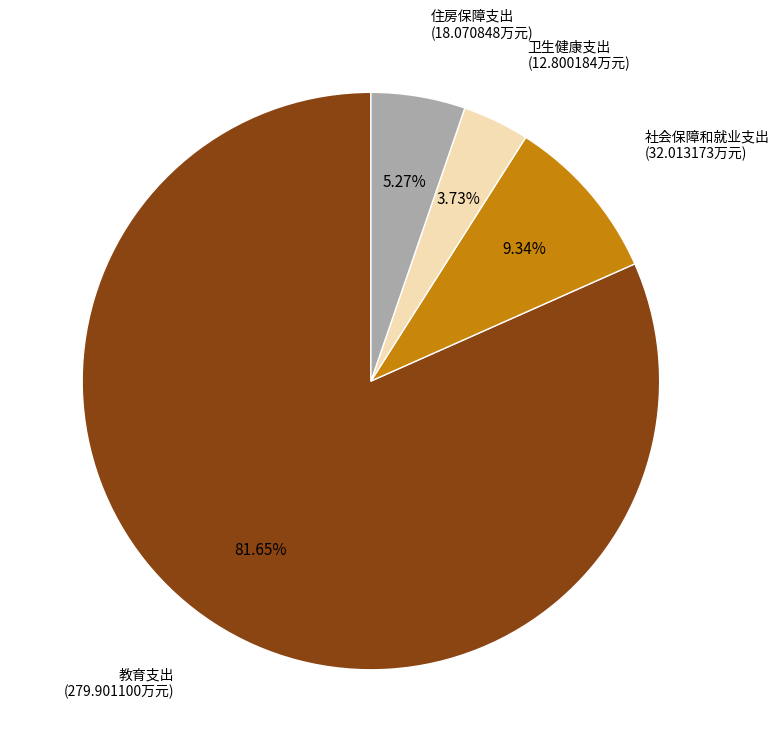

True or false: 住房保障支出 accounts for 1% of the total.

False